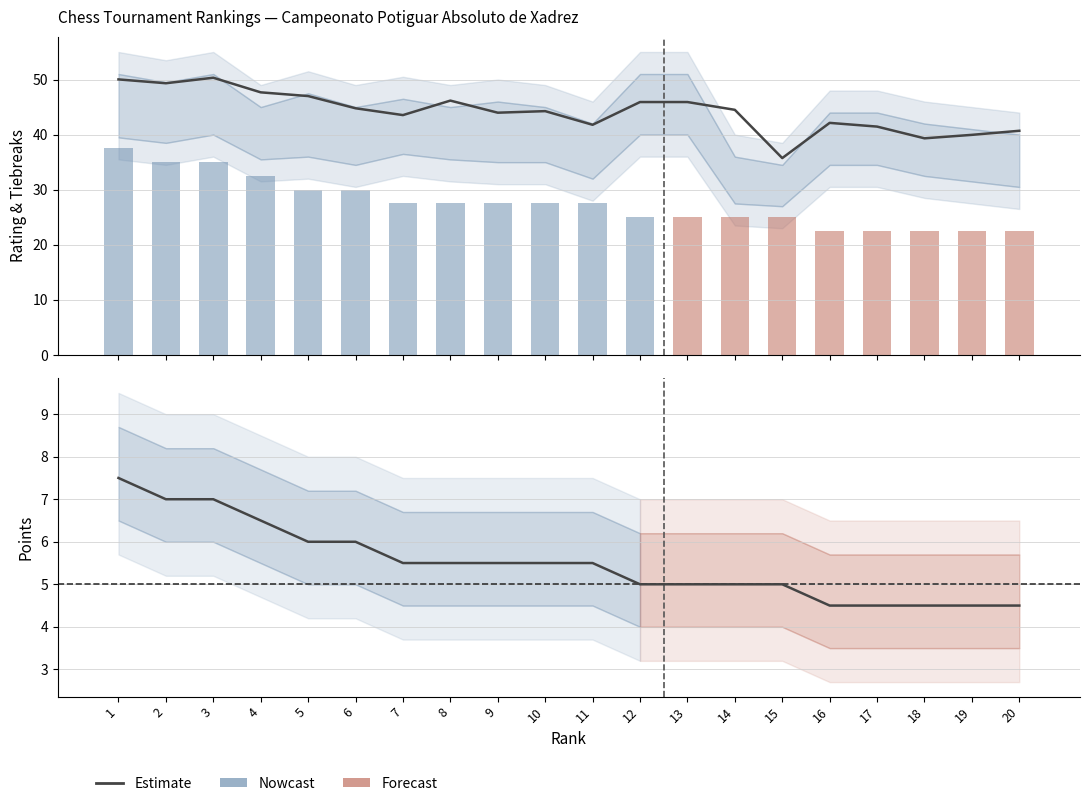

What is the total value across all series at 14?

74.5